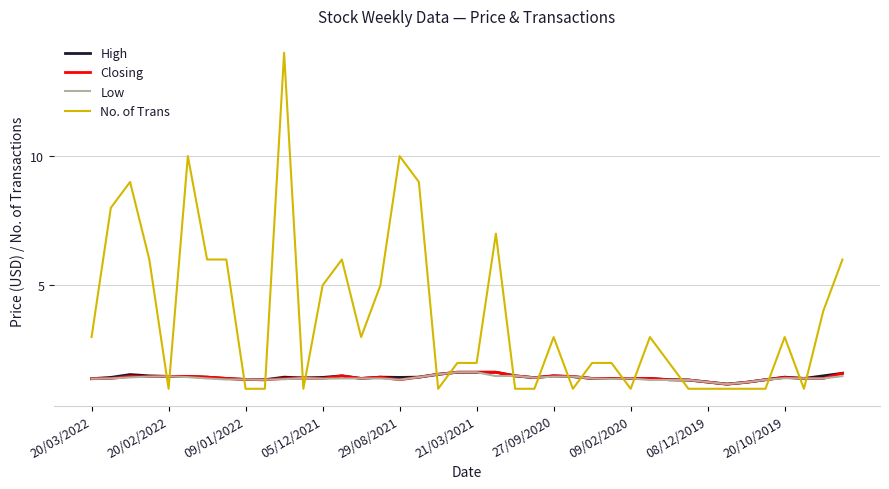

After their last crossing, which series has the higher values: No. of Trans or Closing?

No. of Trans